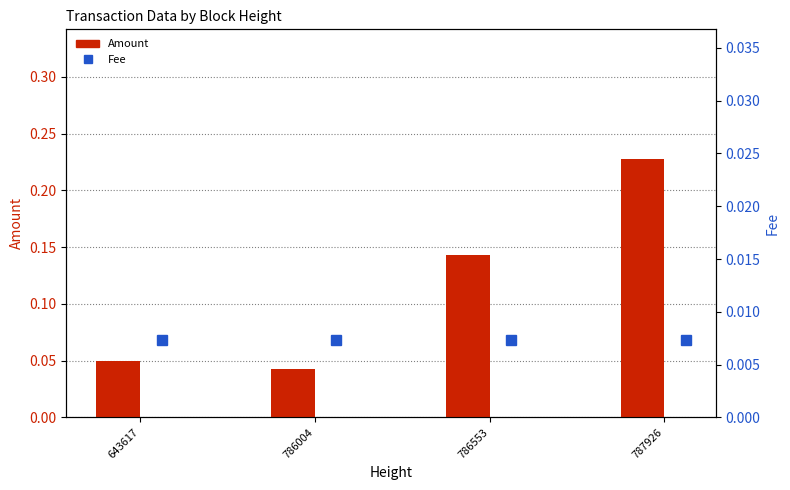

What is the difference between the highest and lowest values at 786553?

0.1